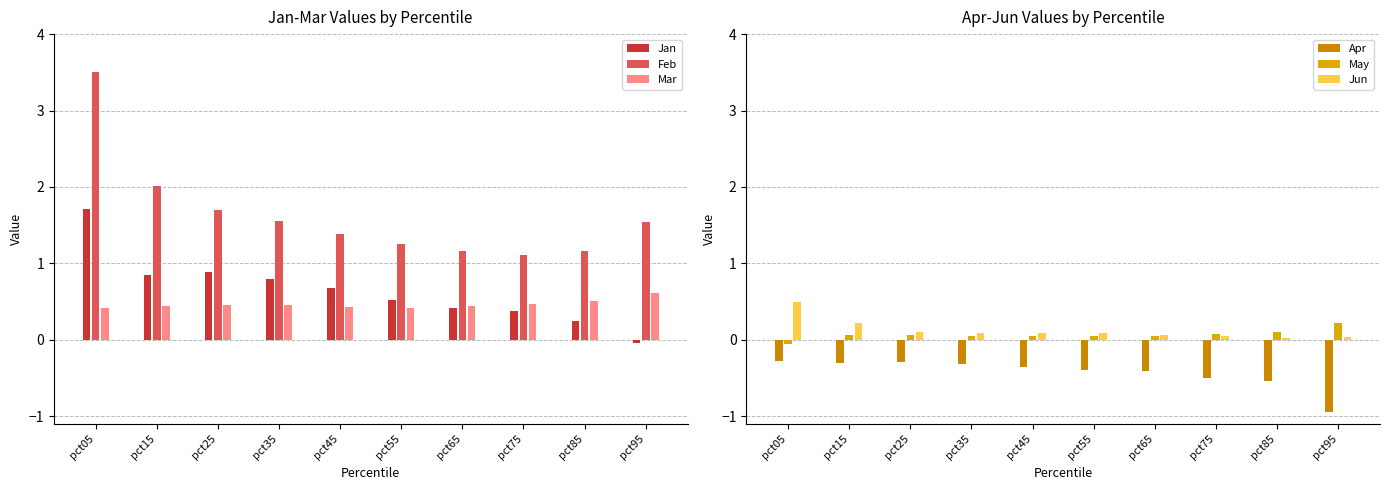

What is the spread (max minus min) of values at pct65?

1.6